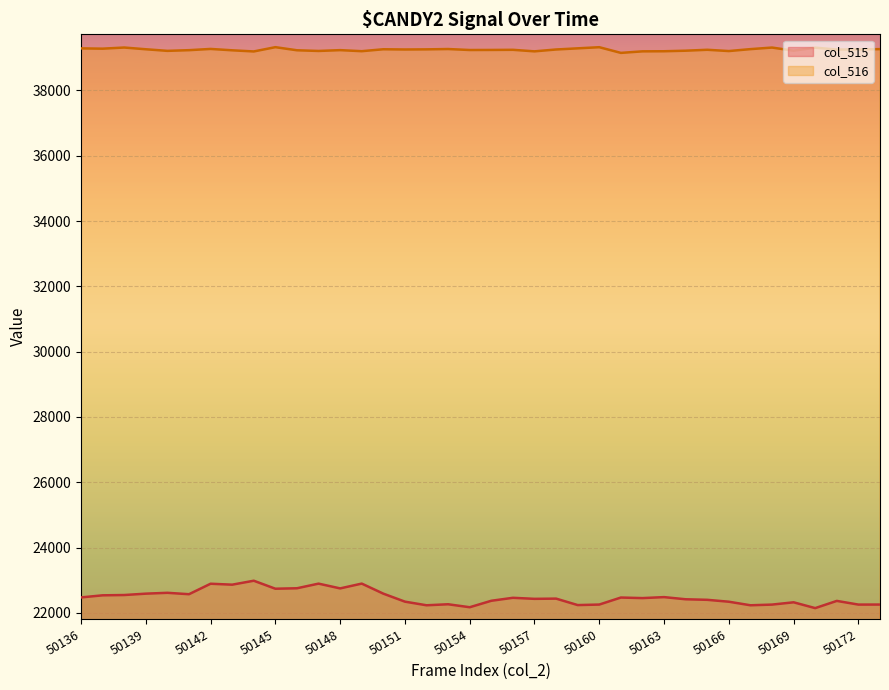

True or false: col_515 and col_516 cross at least once.

False